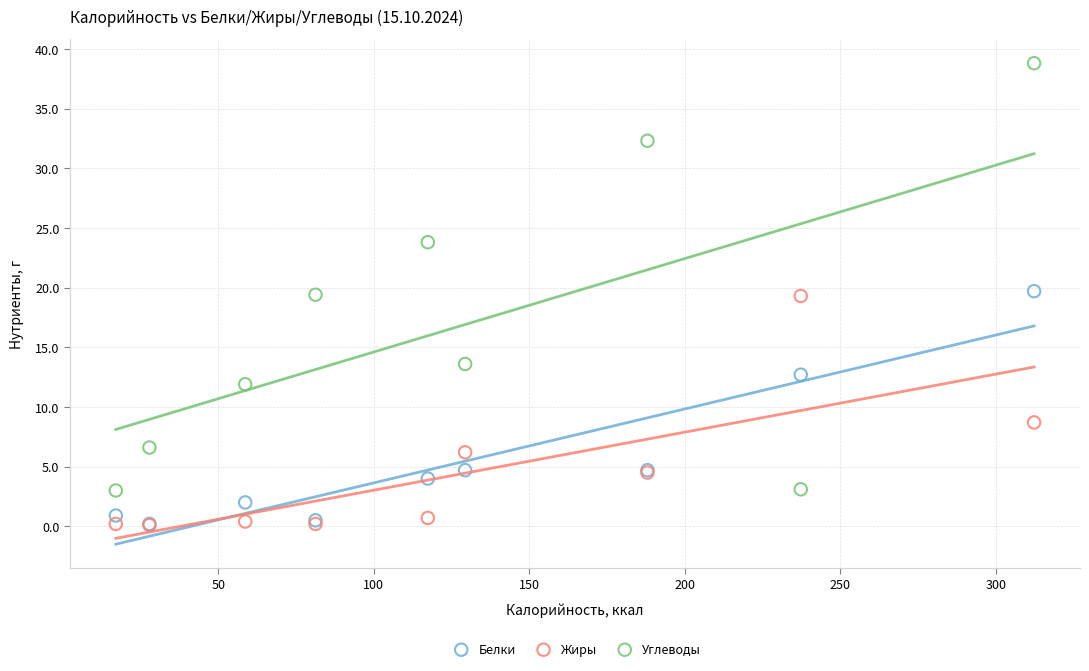

Which series contains the highest Y value?

Углеводы